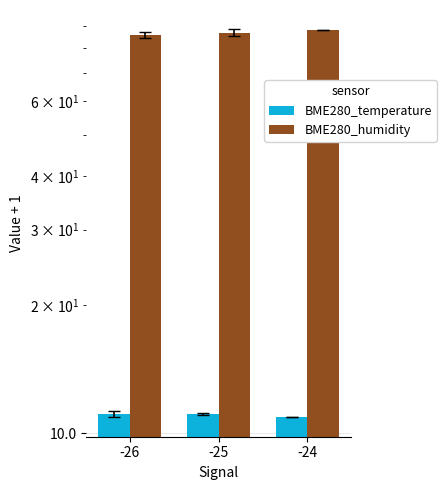

Reading right to left, list all the values displayed in this chart.

BME280_temperature: -24=10.9	-25=11.1	-26=11.1
BME280_humidity: -24=87.8	-25=86.8	-26=85.8